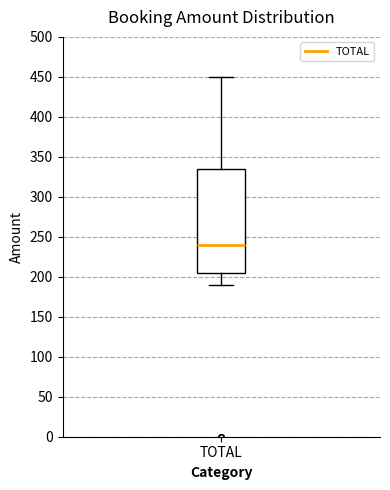

Read this box plot against the y-axis: the position of the median line, the range covered by the box, and the ends of both whiskers. The values are not printed on the chart, so give them approximately, as read against the axis.

median 240, box 205 to 335, whiskers 190 to 450